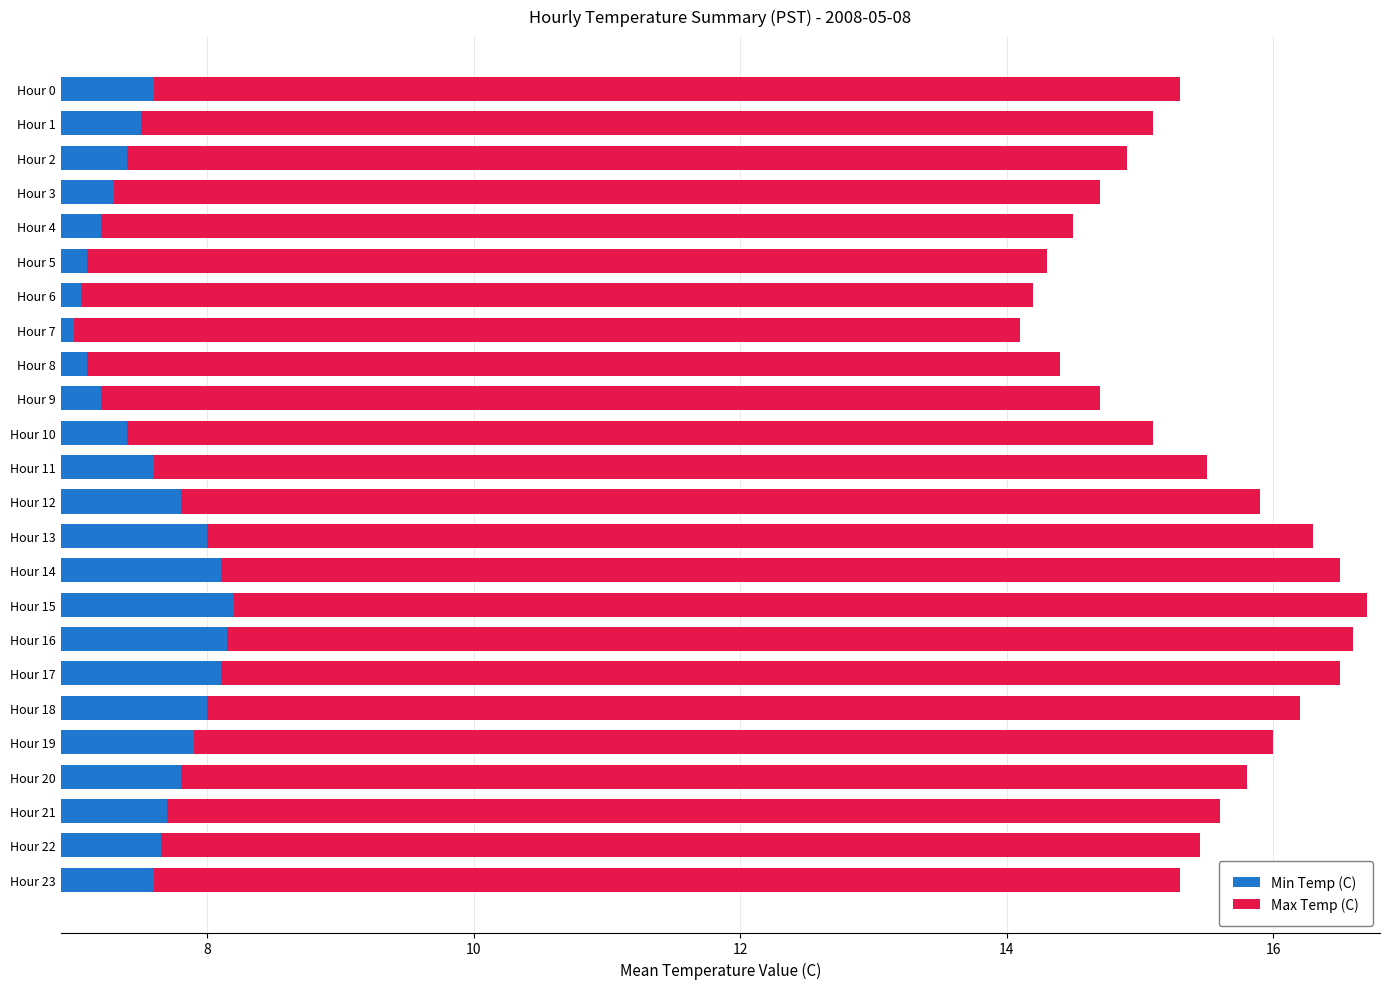

Which series changed the most between Hour 7 and Hour 16?

Max Temp (C)